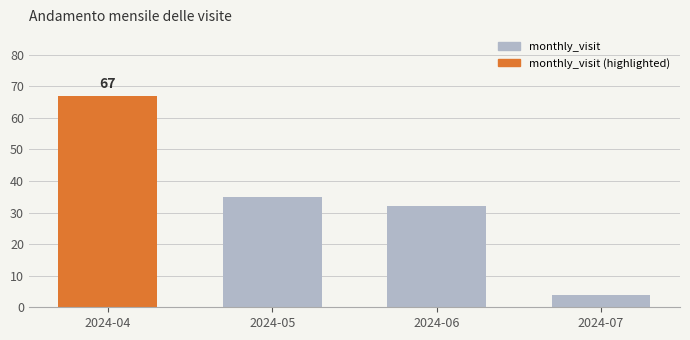

What is the approximate value at 2024-04, to the nearest 5?

65